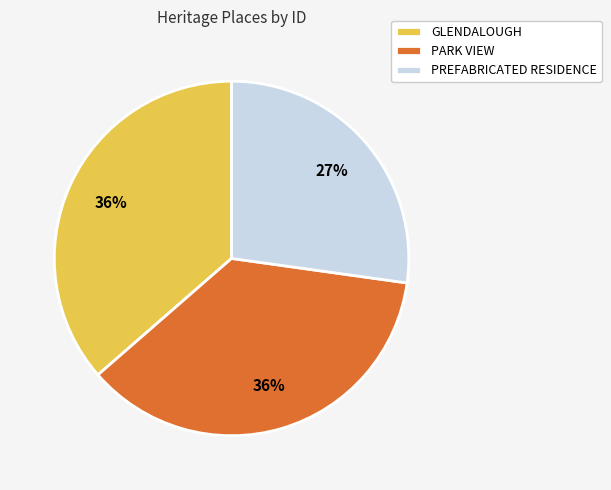

How many slices are in this pie chart?

3